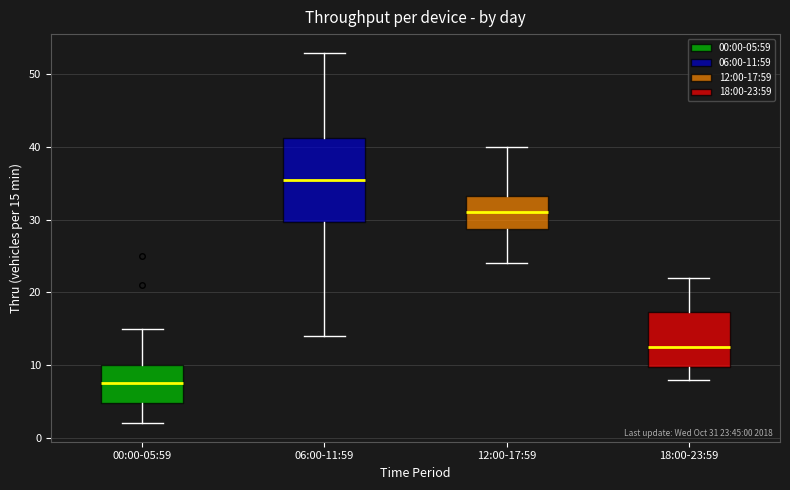

Which box is the tallest, from its lower edge to its upper edge?

06:00-11:59